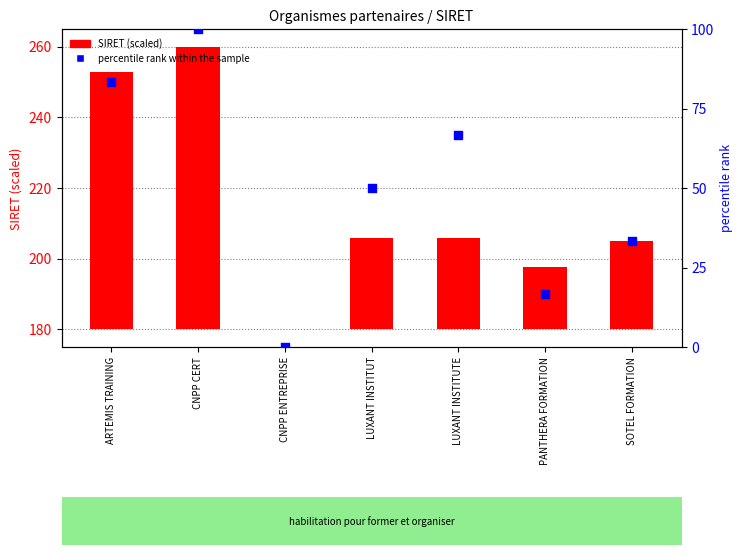

What are all the series names shown in the legend?

SIRET (scaled), percentile rank within the sample